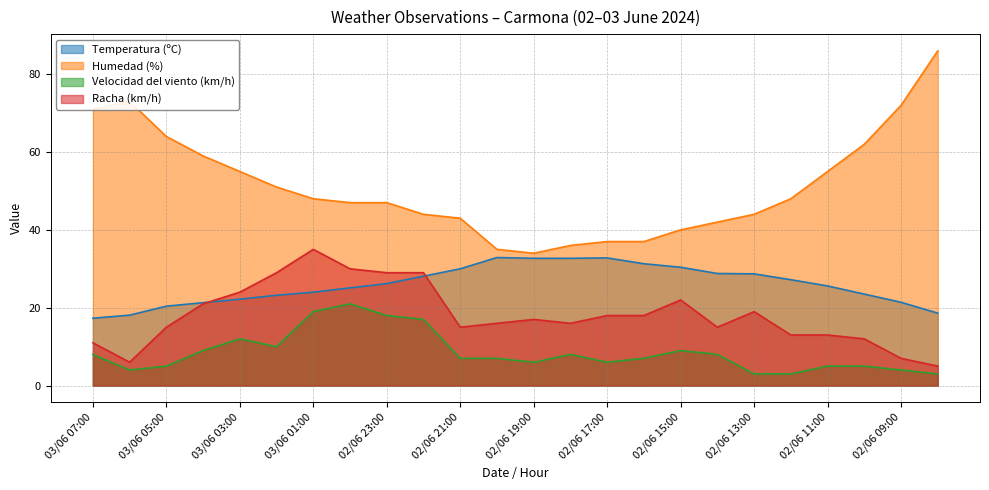

What is the greatest value displayed?

86.0